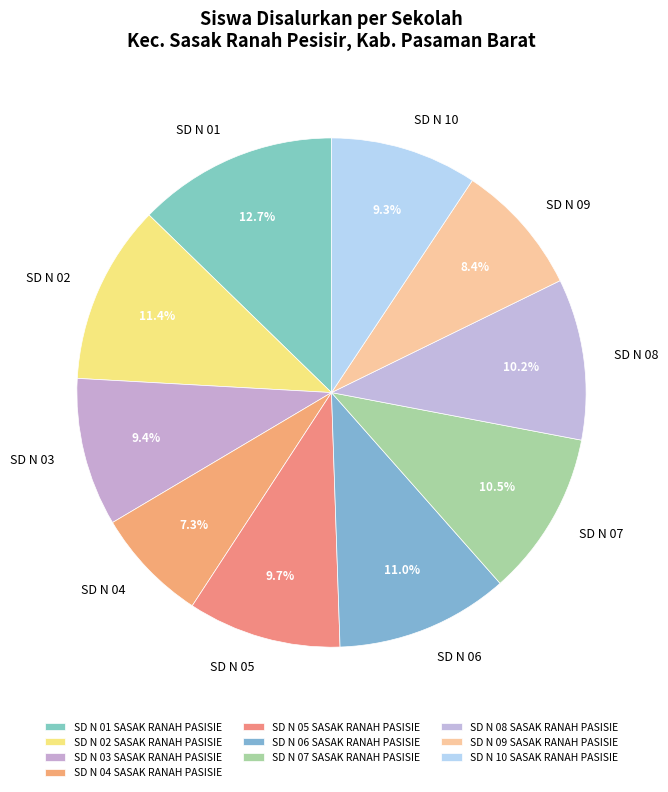

How much of the chart is everything except SD N 04?

92.7%